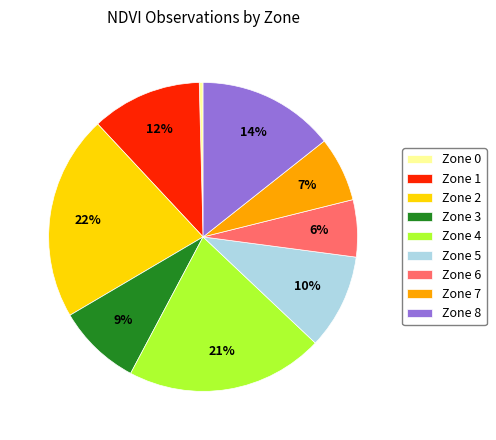

Which slice is the largest?

Zone 2